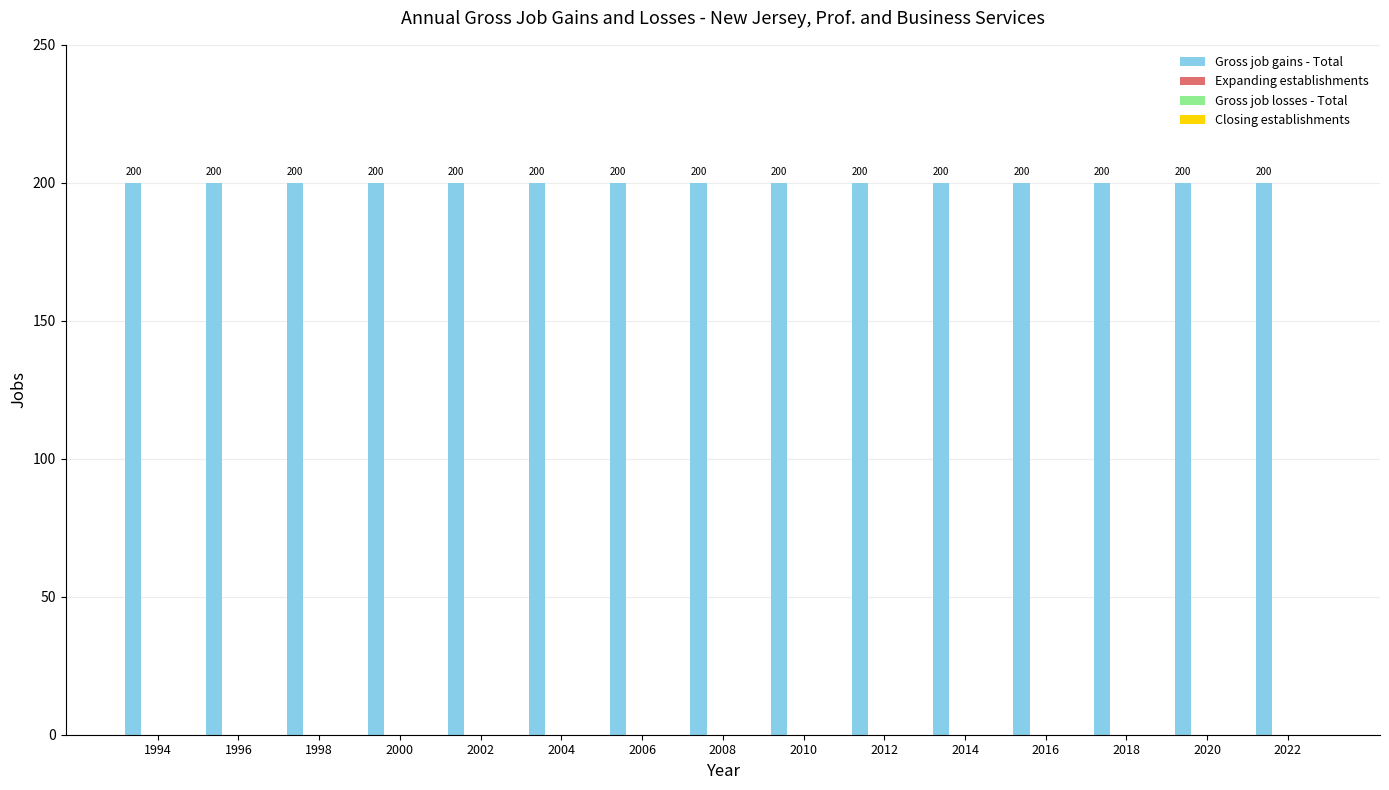

At which label does Gross job gains - Total reach its minimum?

1994